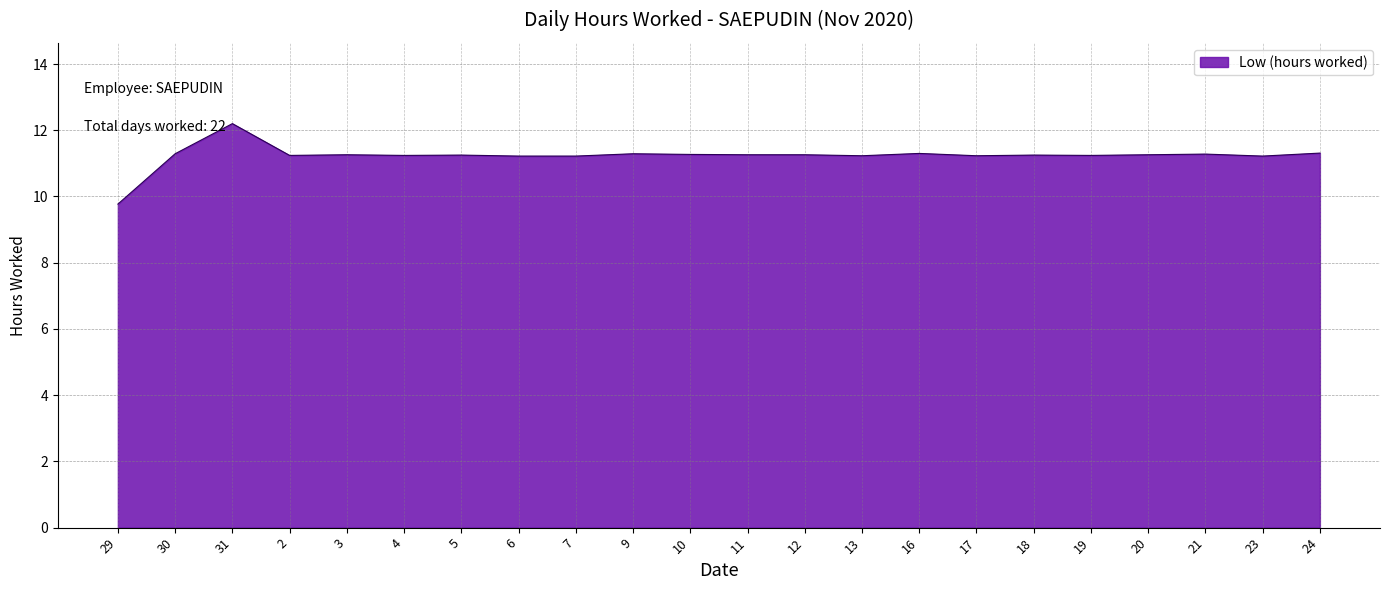

At which category does the chart reach its minimum across all series?

29